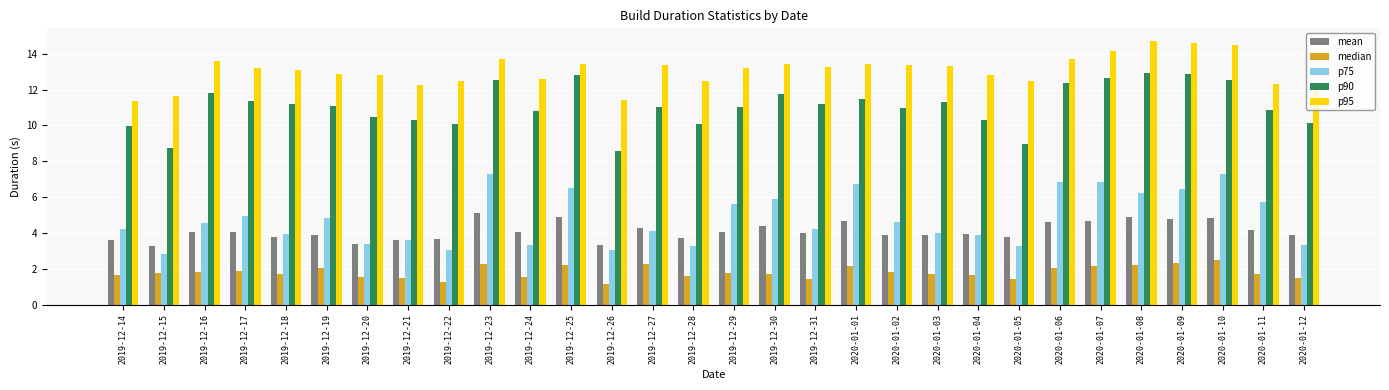

What is the difference between the maximum and minimum values in the p95 series?

3.3